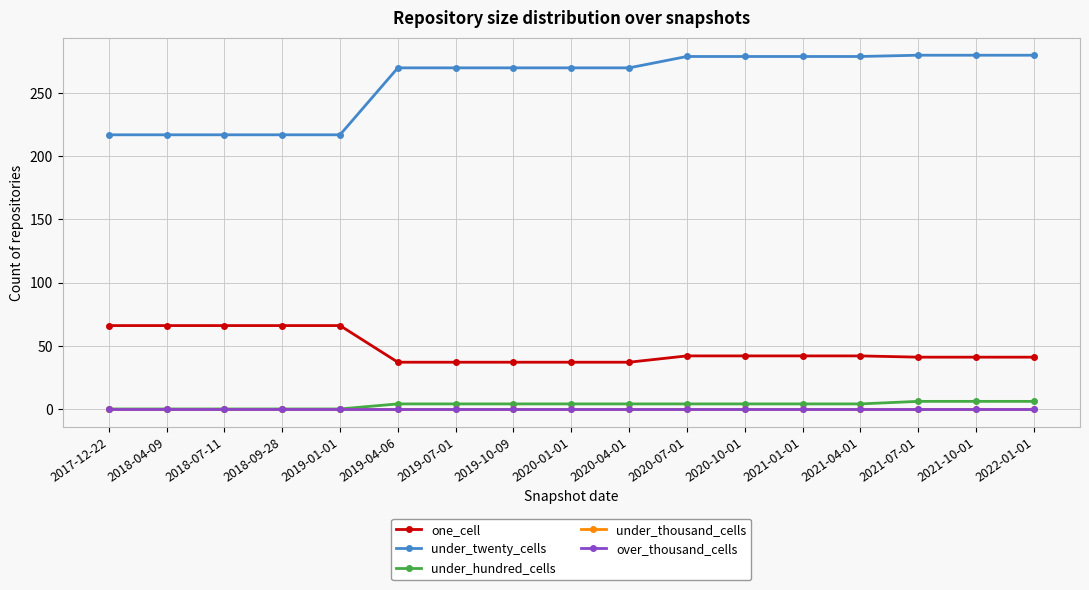

True or false: under_thousand_cells has more than 2 interior local peaks.

False